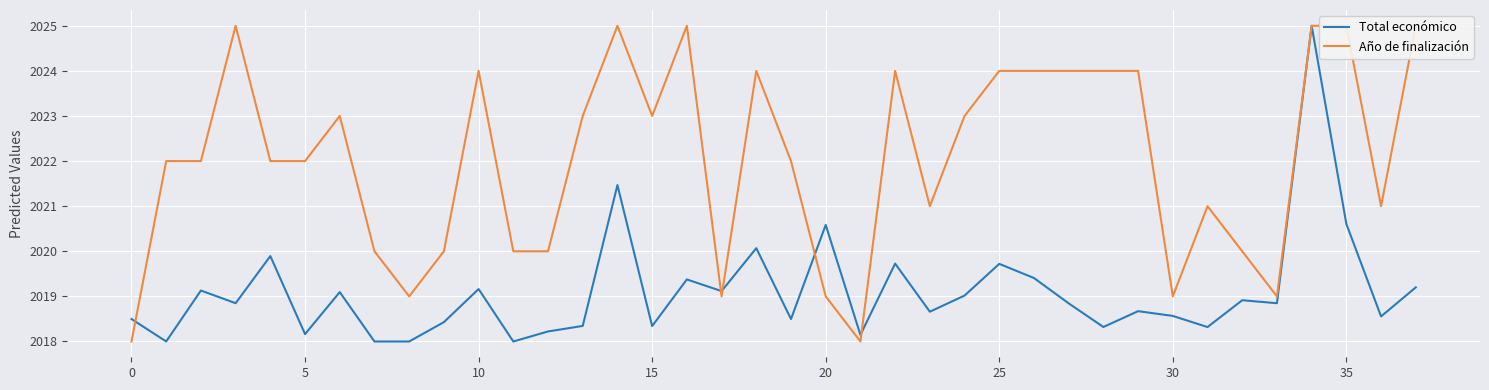

At how many categories does at least one series exceed 2018?

38